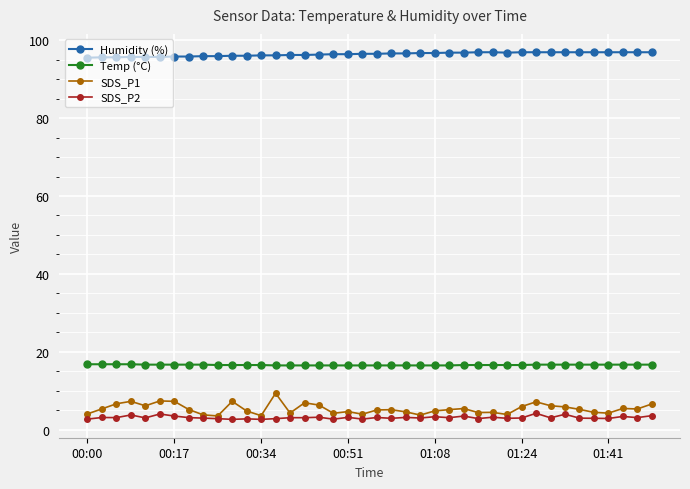

At how many categories does at least one series exceed 87?

40